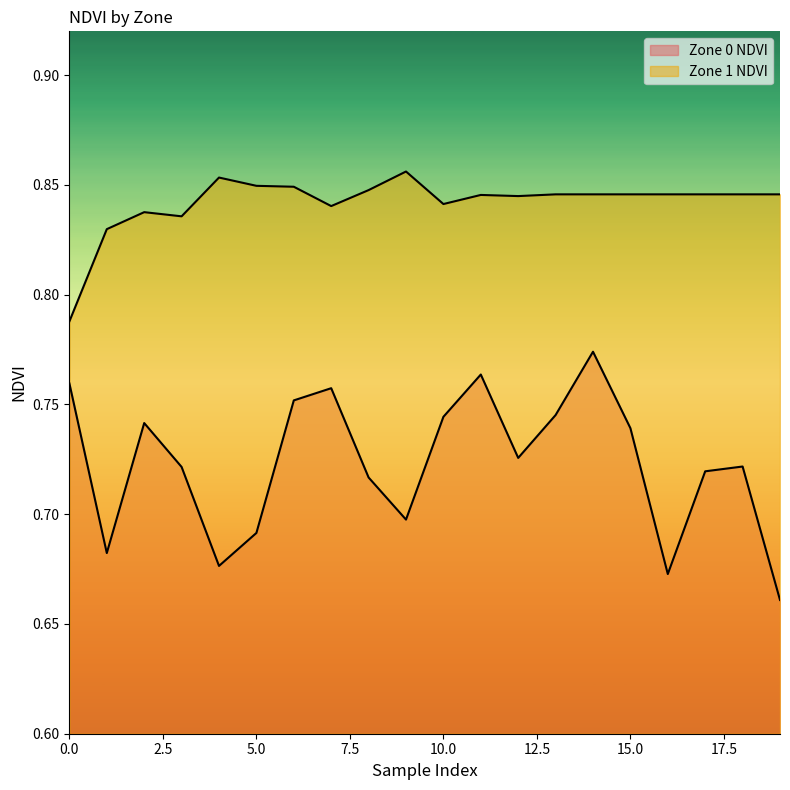

The Zone 1 NDVI series shows 0.6 at 8. True or false?

False